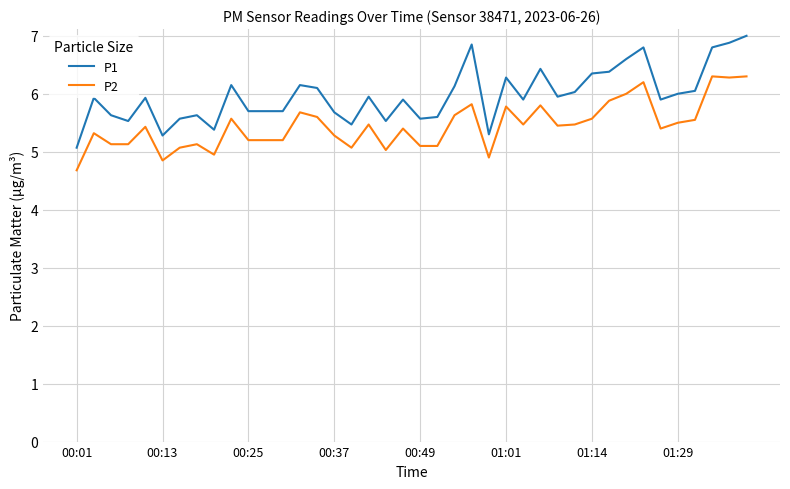

True or false: P1 and P2 cross at least once.

False